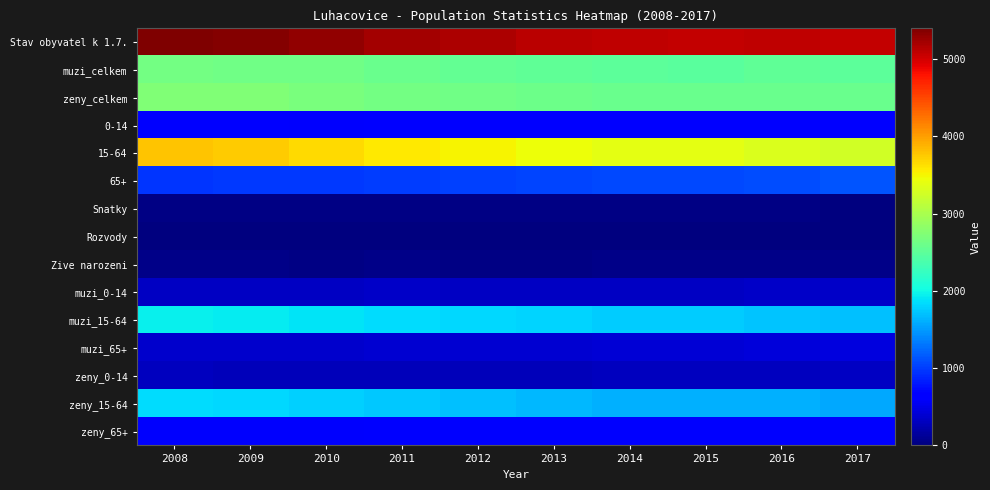

Which has a higher value, 2009 or 2015?

2009